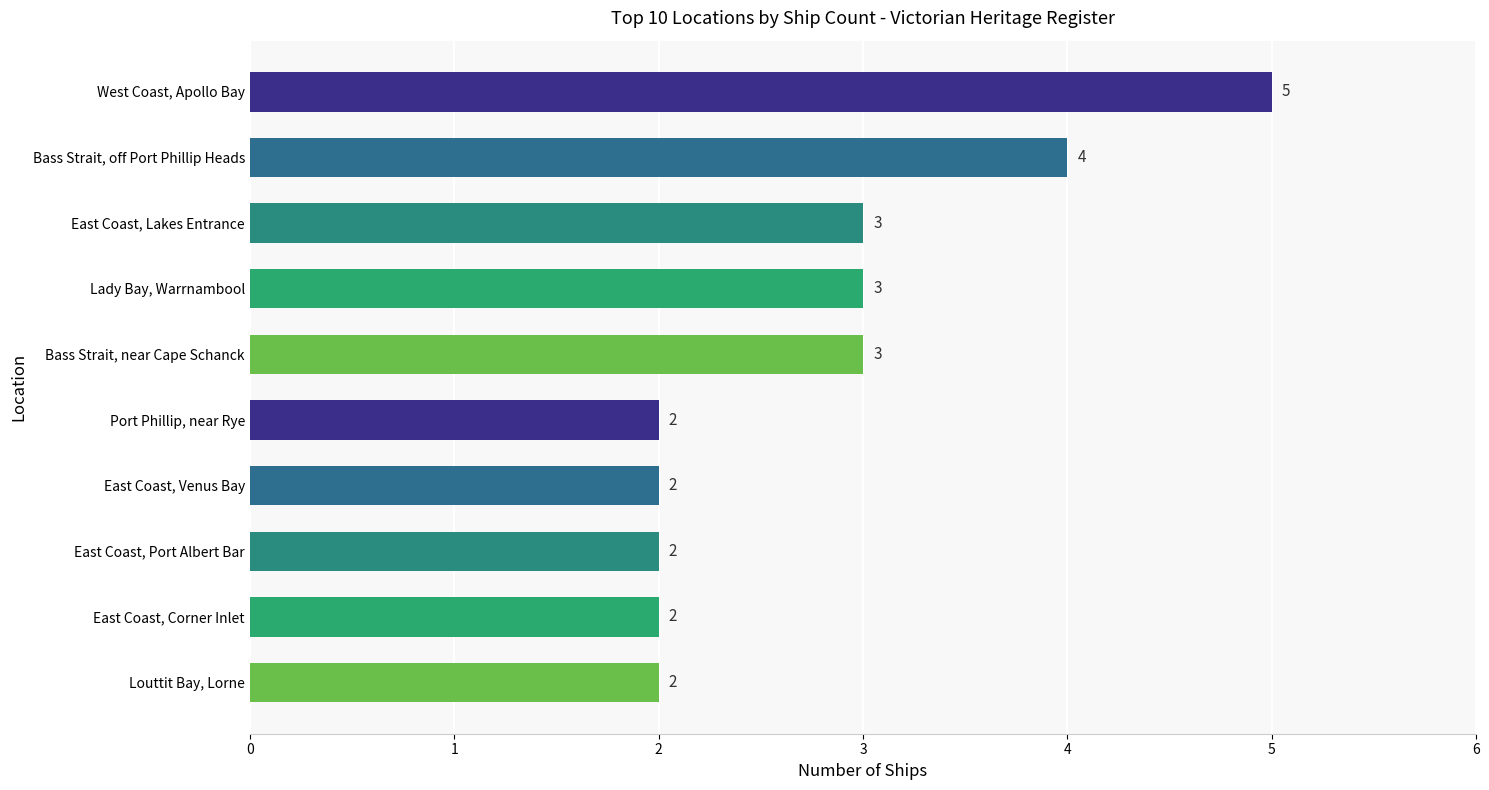

The chart shows a value of 3 at Lady Bay, Warrnambool. True or false?

True